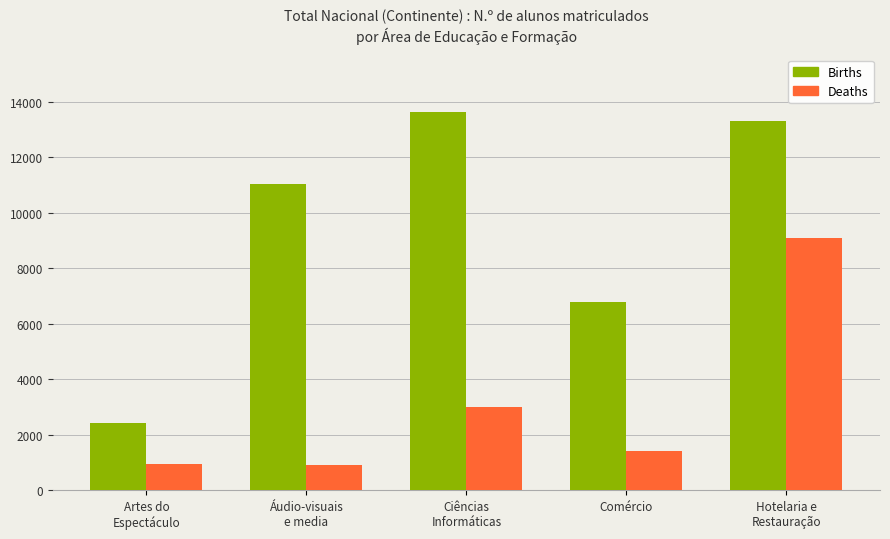

How many bars are there in total?

10